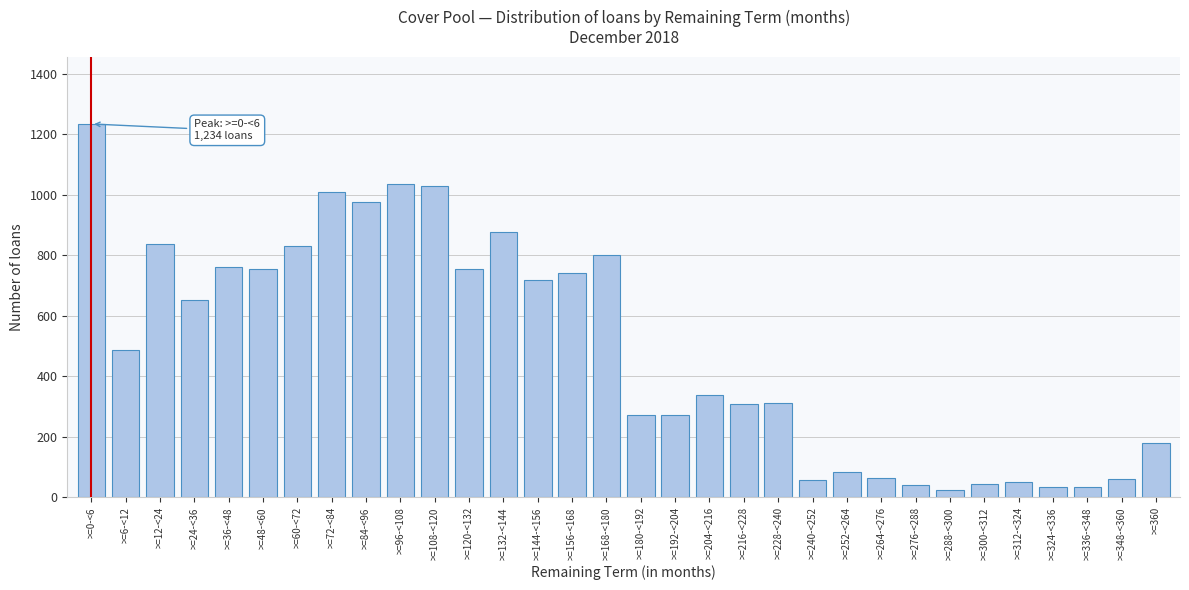

Which category has the highest value across all series?

>=0-<6